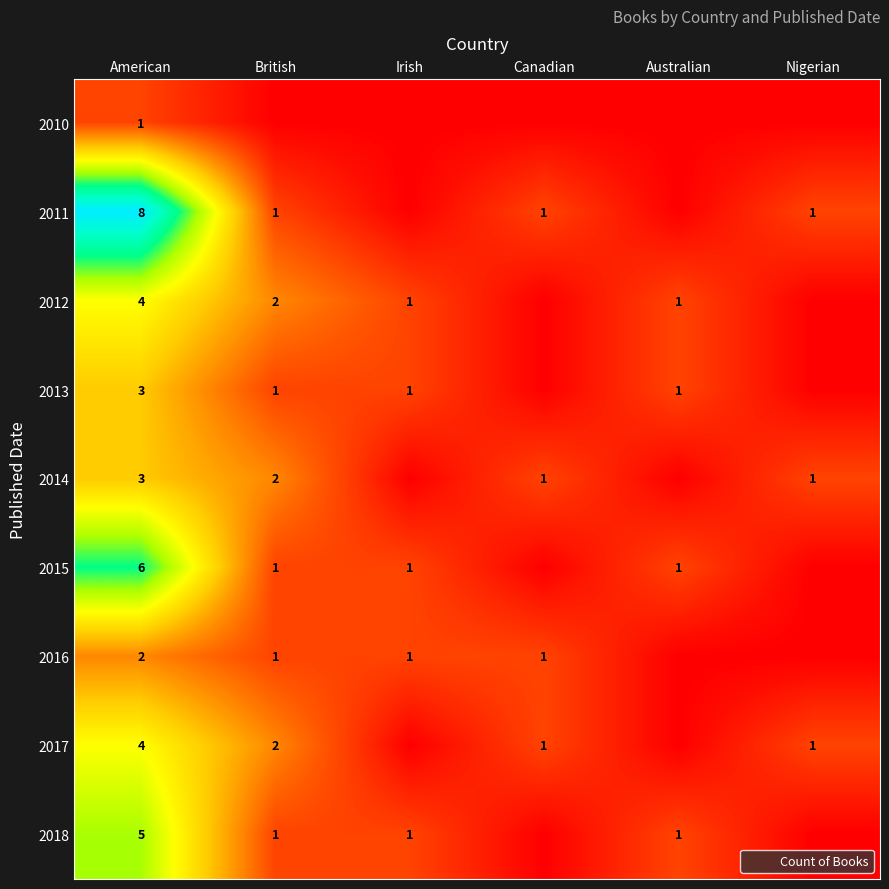

What is the sum of all 2013 values?

6